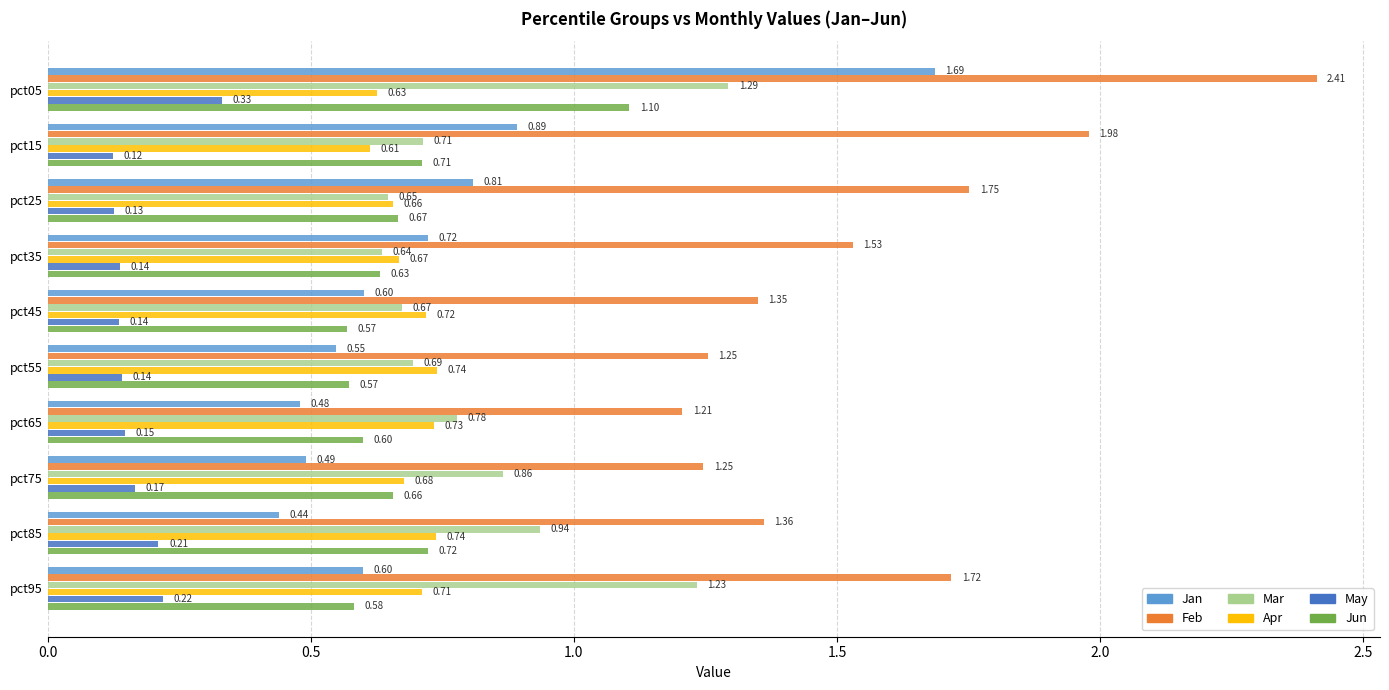

Which series has the largest range (max minus min)?

Jan